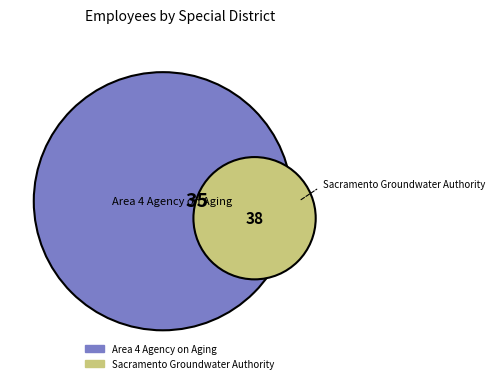

Does Sacramento Groundwater Authority represent more than half of the total?

Yes